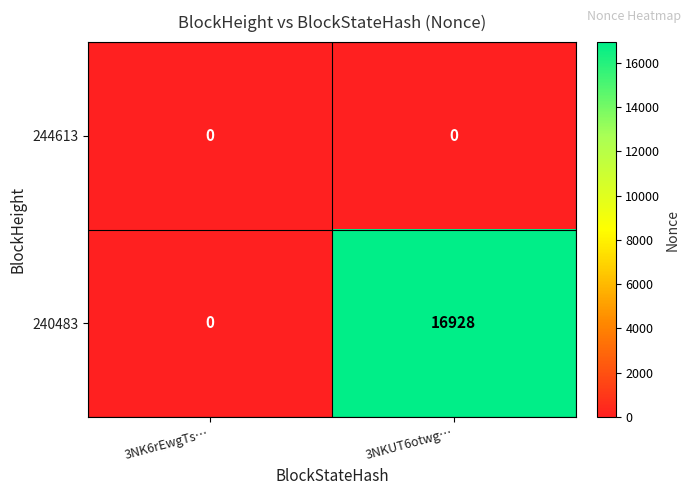

List the series in order of their peak value, lowest first.

244613, 240483